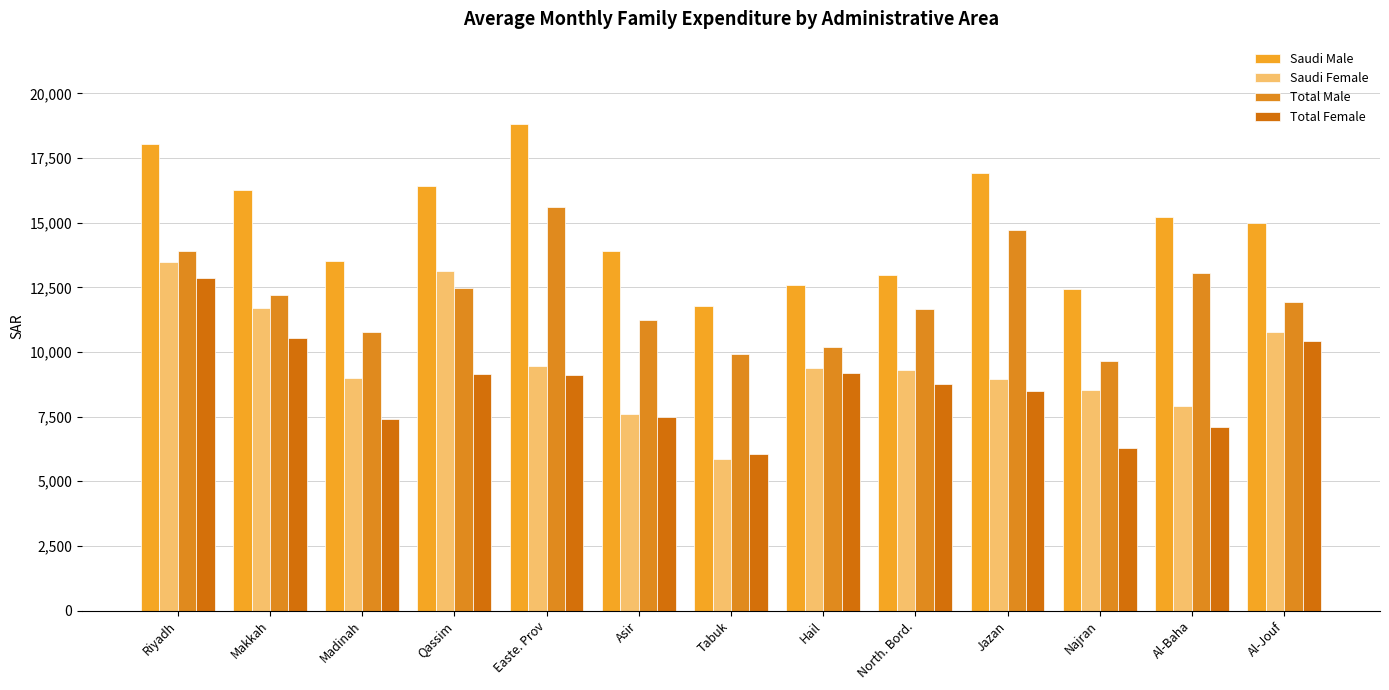

Reading left to right, transcribe all the data shown in this chart.

Saudi Male: 18031.5	16263.6	13498.9	16405.5	18815.5	13890.4	11762.8	12590.4	12980.0	16917.0	12443.1	15223.2	14998.0
Saudi Female: 13462.7	11683.0	8994.7	13140.8	9455.2	7607.3	5859.7	9376.8	9283.5	8964.4	8525.2	7922.8	10763.2
Total Male: 13919.2	12188.9	10760.1	12466.3	15605.6	11249.9	9905.3	10190.9	11666.8	14702.7	9663.2	13072.7	11915.1
Total Female: 12877.1	10524.2	7390.3	9144.4	9108.7	7495.4	6068.3	9173.9	8751.6	8506.7	6295.8	7088.0	10437.0